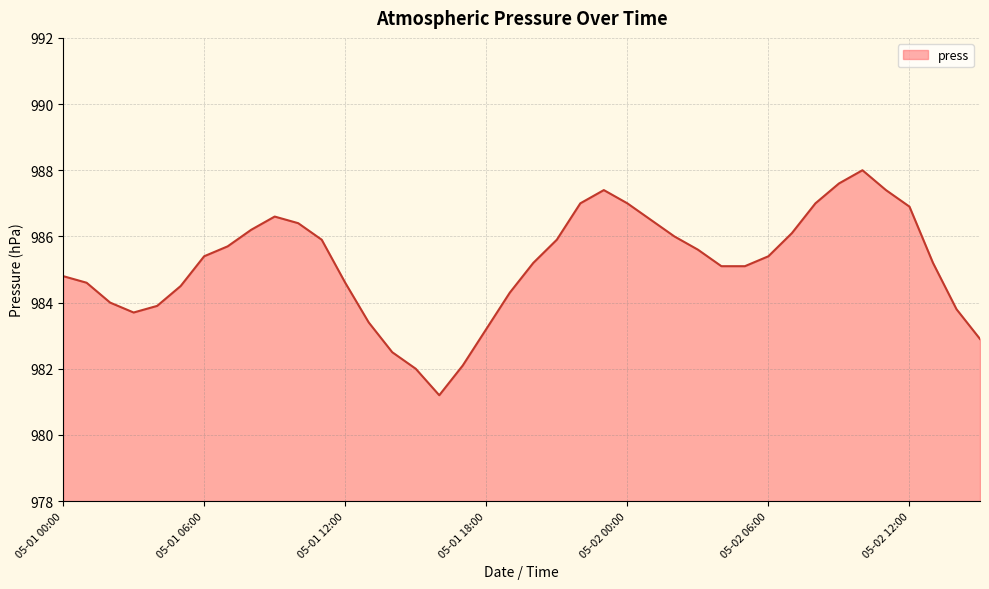

What is the smallest value displayed?

981.2